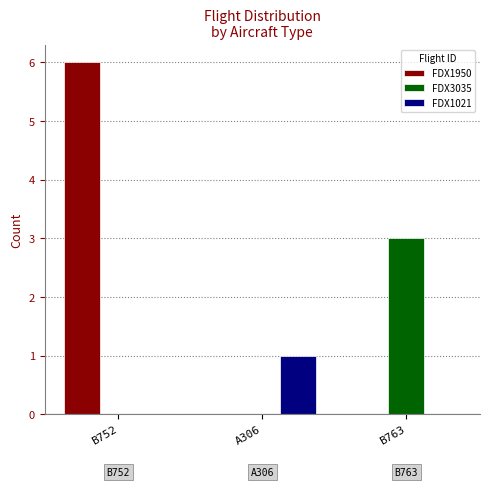

Which series changed the most between A306 and B763?

FDX3035